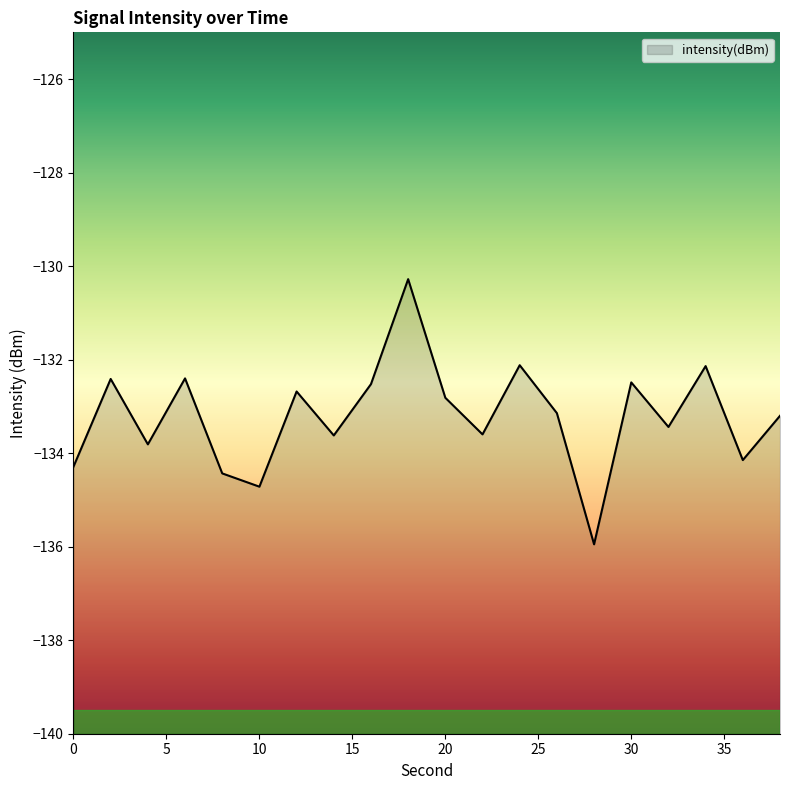

How many lines are shown in the chart?

1